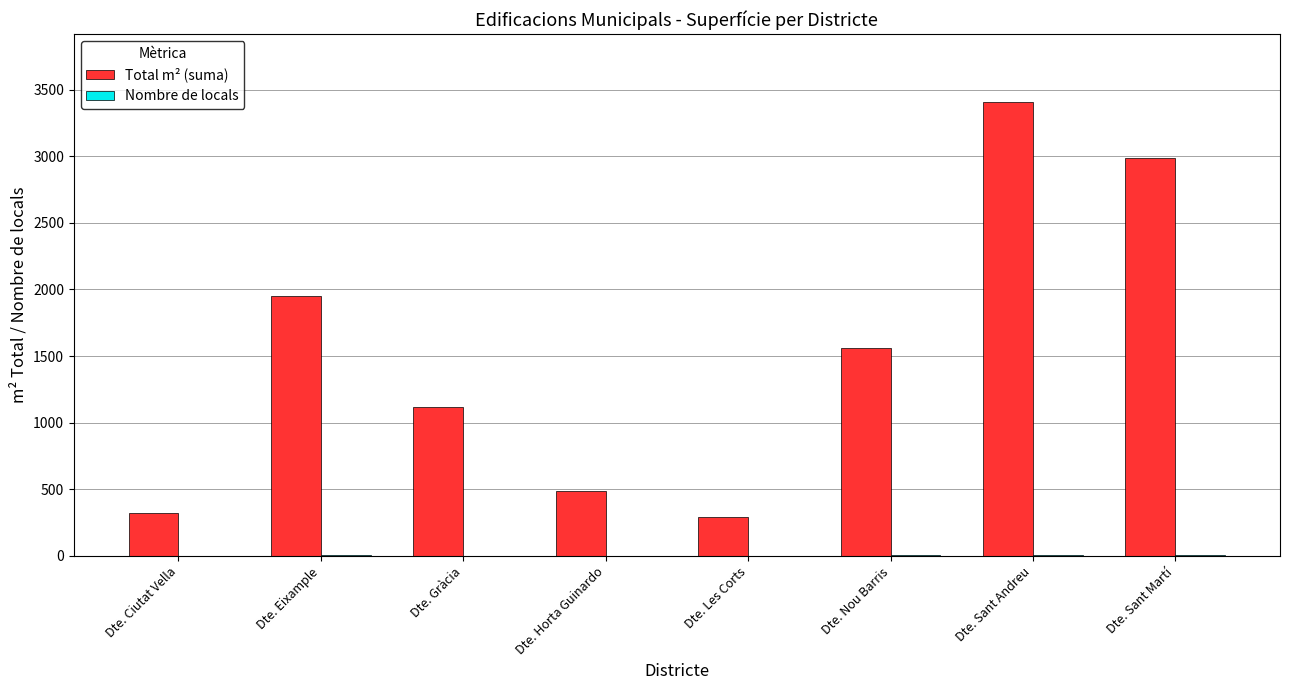

At which category is the sum across all series the highest?

Dte. Sant Andreu